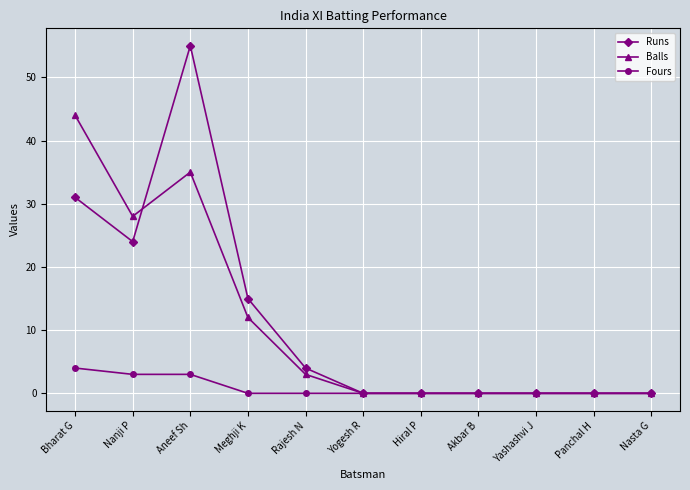

Which series has the largest total across all categories?

Runs